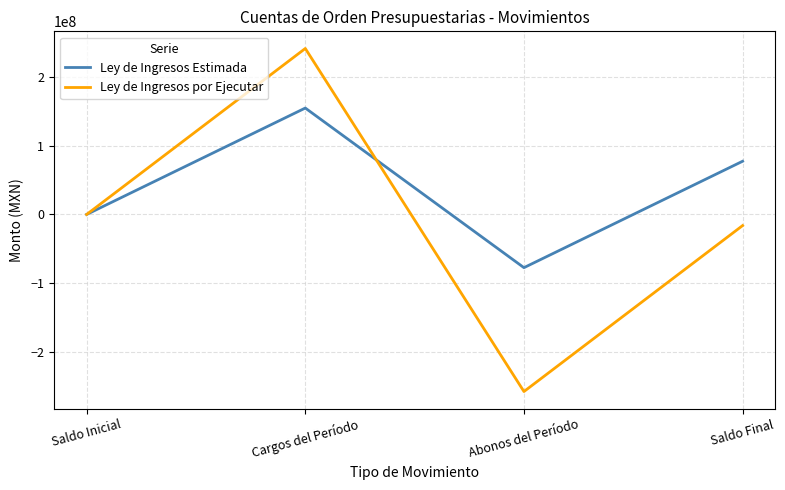

What are all the series names shown in the legend?

Ley de Ingresos Estimada, Ley de Ingresos por Ejecutar